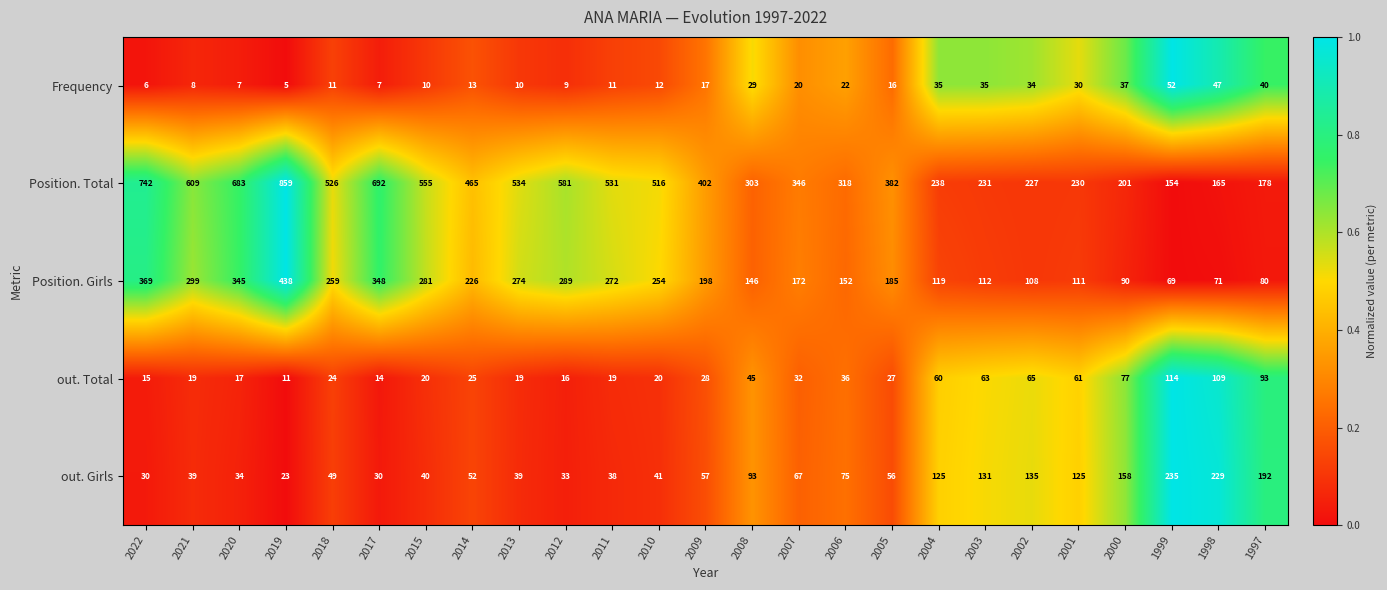

What is the maximum value shown in the chart?

859